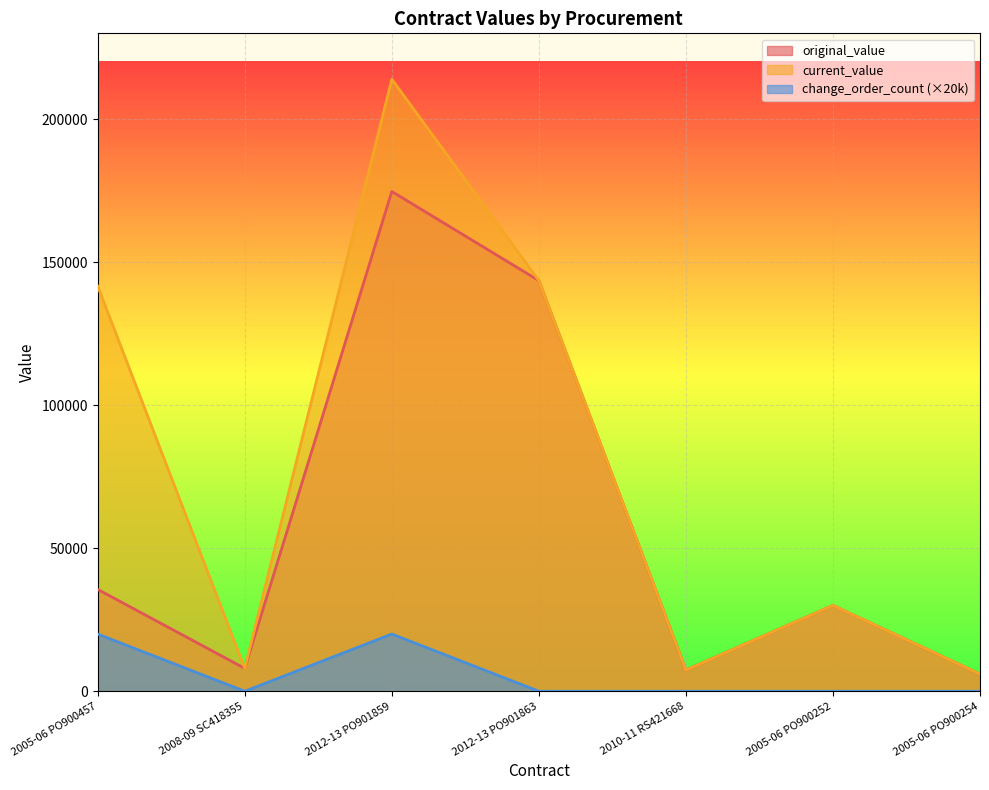

Rank the categories by current_value value from highest to lowest.

2012-13 PO901859, 2012-13 PO901863, 2005-06 PO900457, 2005-06 PO900252, 2008-09 SC418355, 2010-11 RS421668, 2005-06 PO900254